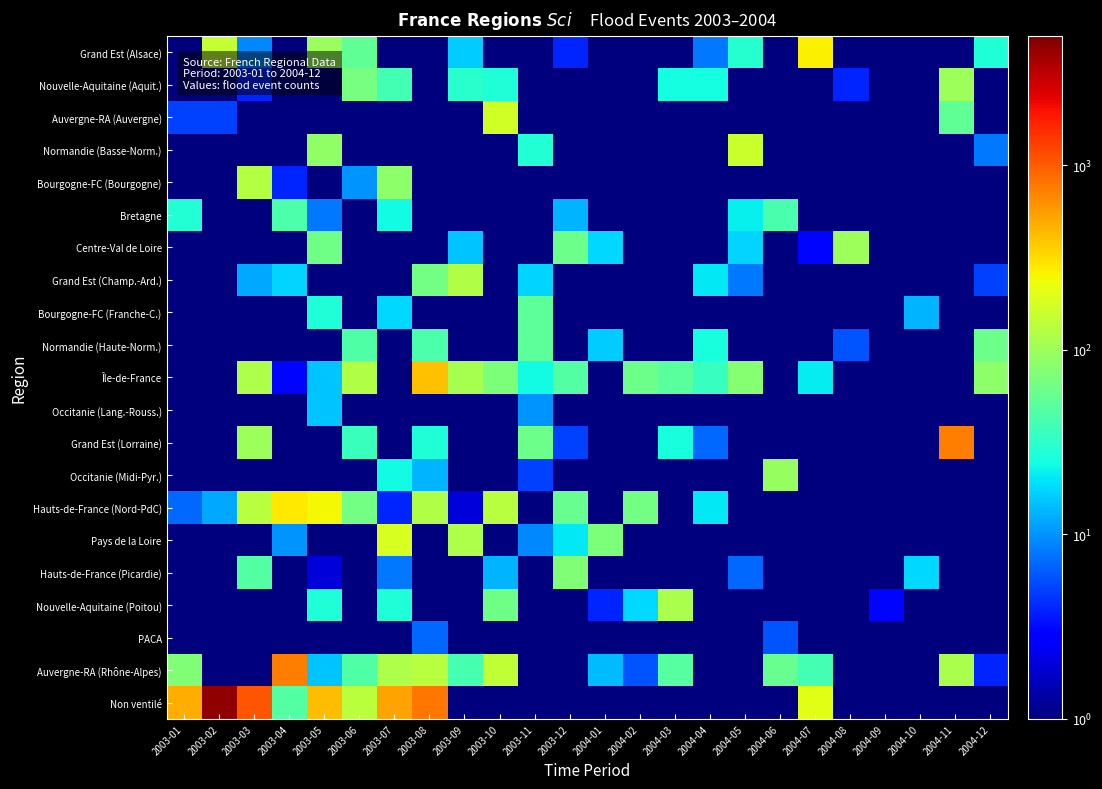

At 2004-03, list the series in order from largest to smallest.

Nouvelle-Aquitaine (Poitou), Île-de-France, Auvergne-RA (Rhône-Alpes), Grand Est (Lorraine), Nouvelle-Aquitaine (Aquit.), Grand Est (Alsace), Auvergne-RA (Auvergne), Normandie (Basse-Norm.), Bourgogne-FC (Bourgogne), Bretagne, Centre-Val de Loire, Grand Est (Champ.-Ard.), Bourgogne-FC (Franche-C.), Normandie (Haute-Norm.), Occitanie (Lang.-Rouss.), Occitanie (Midi-Pyr.), Hauts-de-France (Nord-PdC), Pays de la Loire, Hauts-de-France (Picardie), PACA, Non ventilé